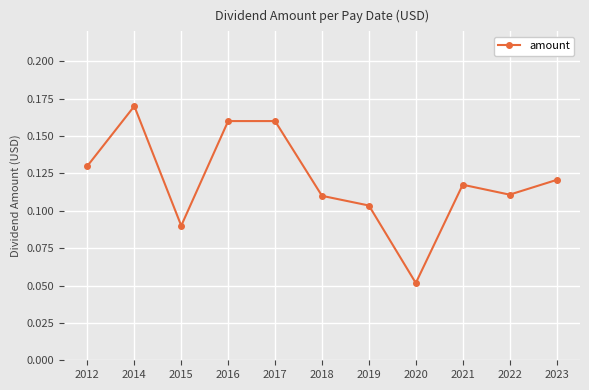

Where is the data nearest to the value 0?

2020